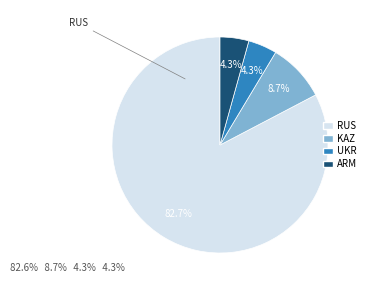

To the nearest percent, what percentage of the pie is ARM?

4%